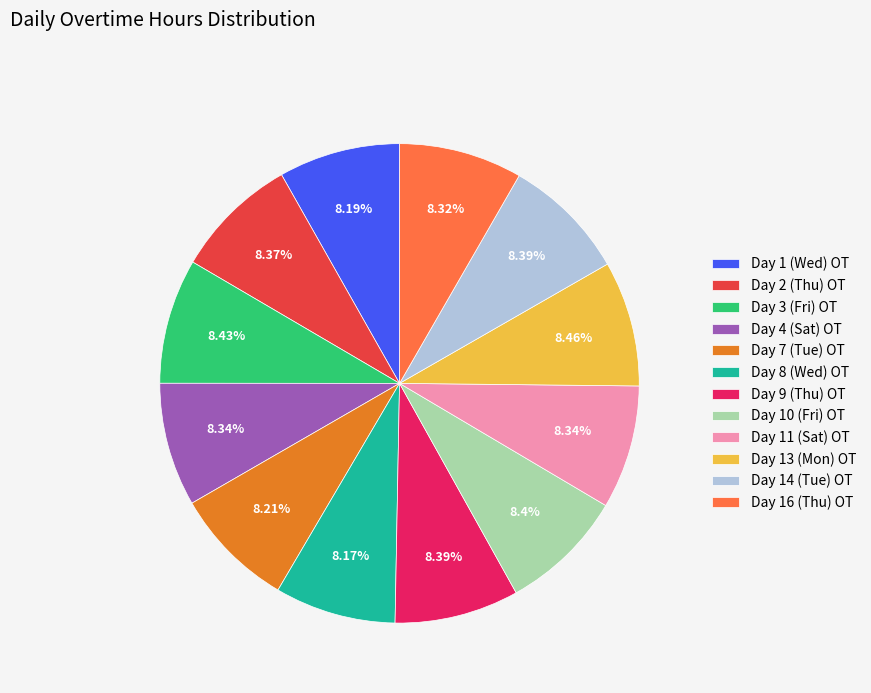

What percentage do Day 1 (Wed) OT and Day 10 (Fri) OT together represent?

16.6%